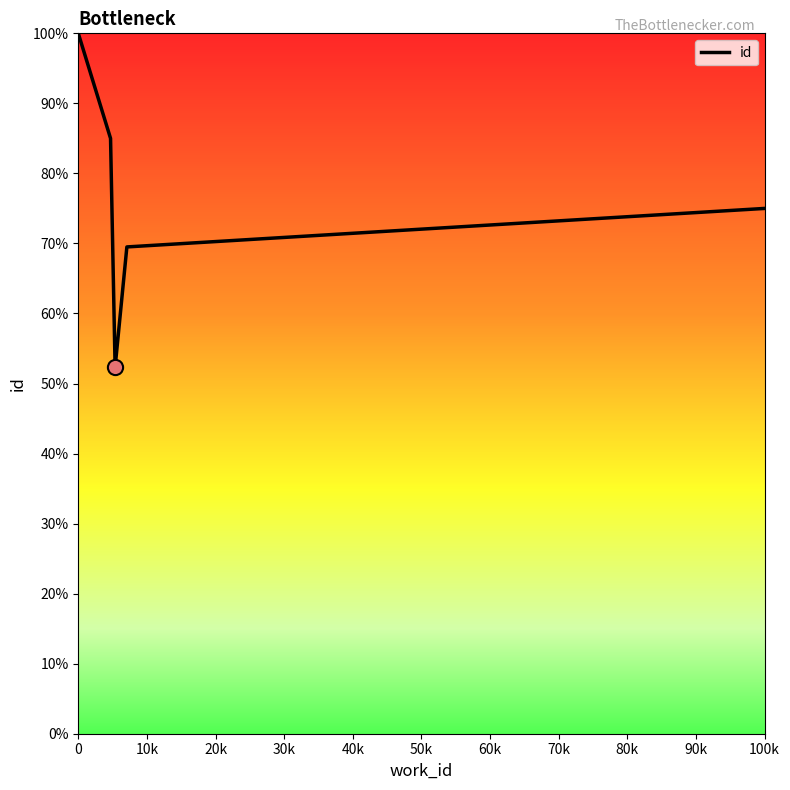

What is the average value?

76.4